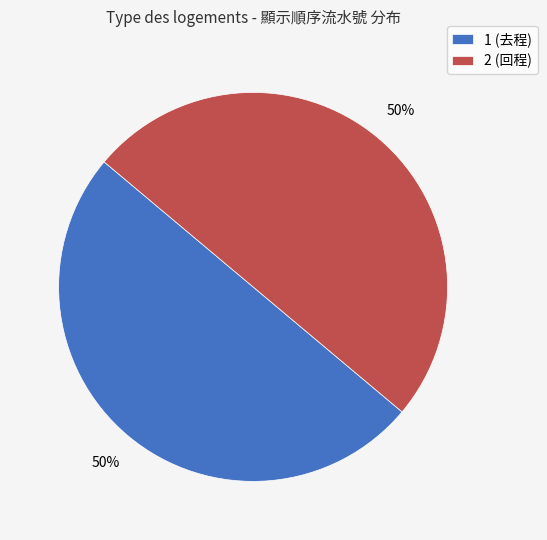

To the nearest percent, what percentage of the pie is 2?

50%